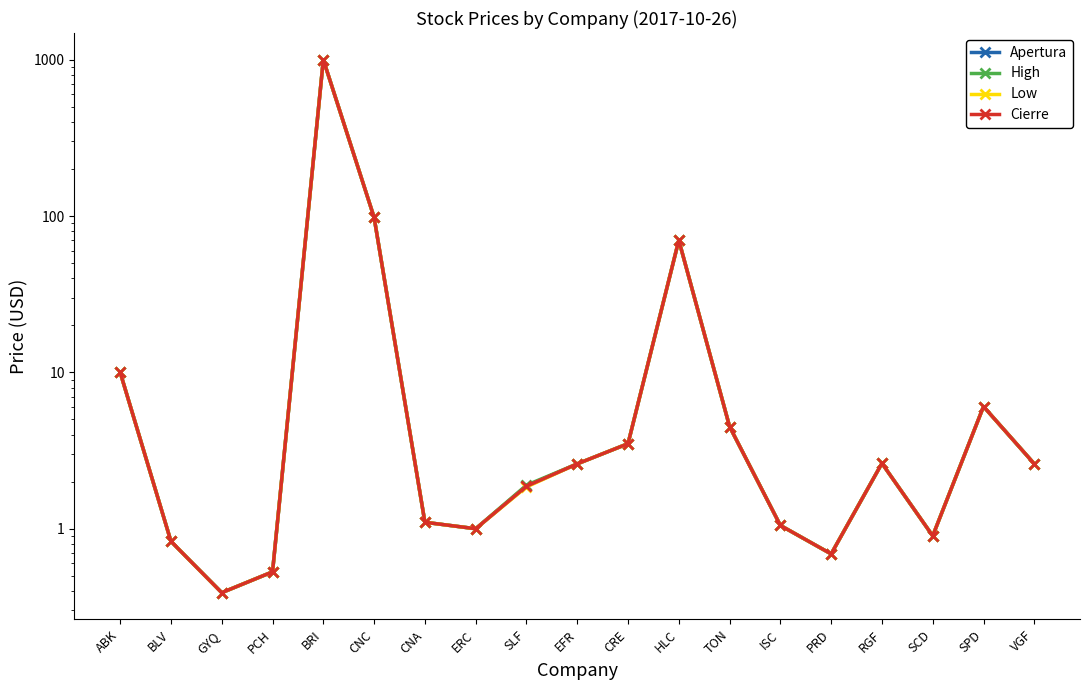

What value does the High series have at ABK?

10.0